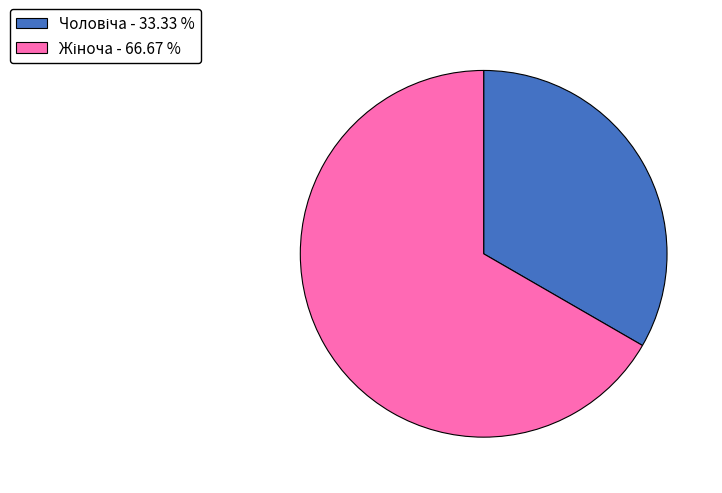

Does any single category account for the majority?

Yes